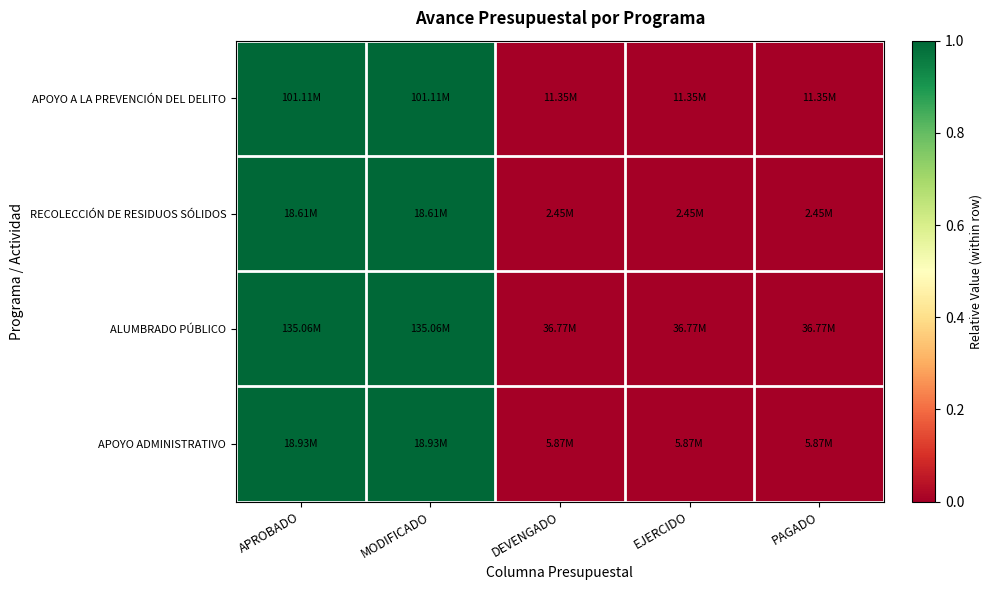

Reading left to right, list all the values displayed in this chart.

APOYO A LA PREVENCIÓN DEL DELITO: APROBADO=1	MODIFICADO=1	DEVENGADO=0	EJERCIDO=0	PAGADO=0
RECOLECCIÓN DE RESIDUOS SÓLIDOS: APROBADO=1	MODIFICADO=1	DEVENGADO=0	EJERCIDO=0	PAGADO=0
ALUMBRADO PÚBLICO: APROBADO=1	MODIFICADO=1	DEVENGADO=0	EJERCIDO=0	PAGADO=0
APOYO ADMINISTRATIVO: APROBADO=1	MODIFICADO=1	DEVENGADO=0	EJERCIDO=0	PAGADO=0